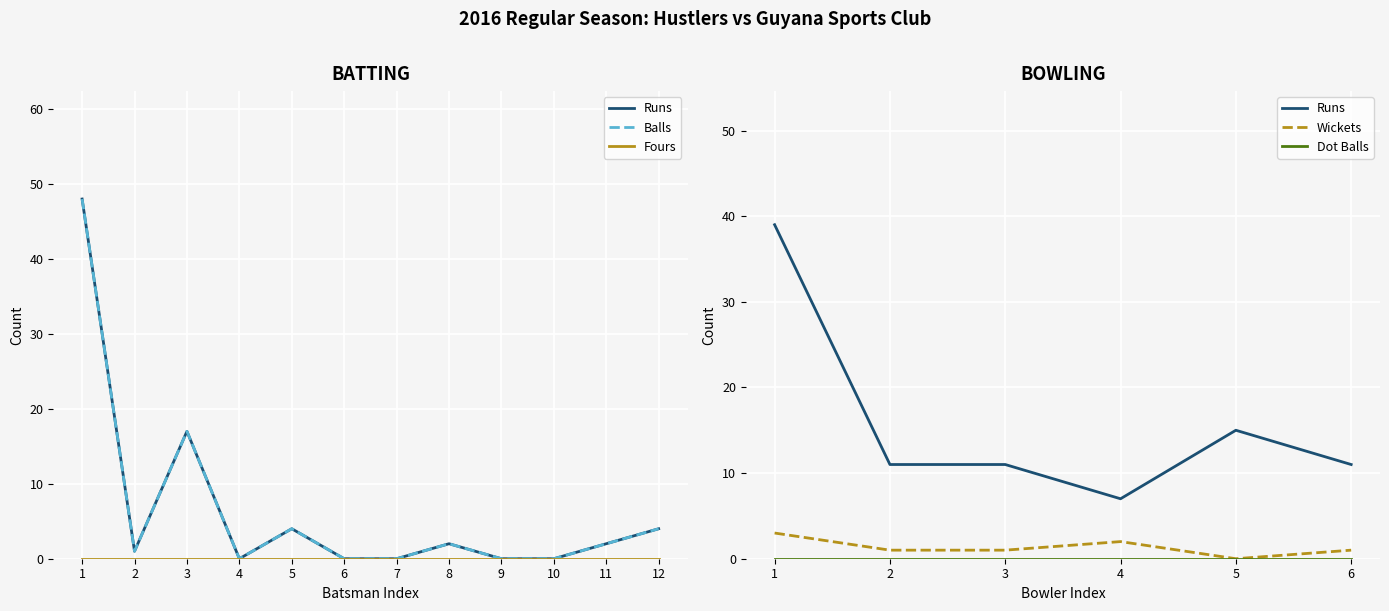

Between 12 and 2, which is larger?

12